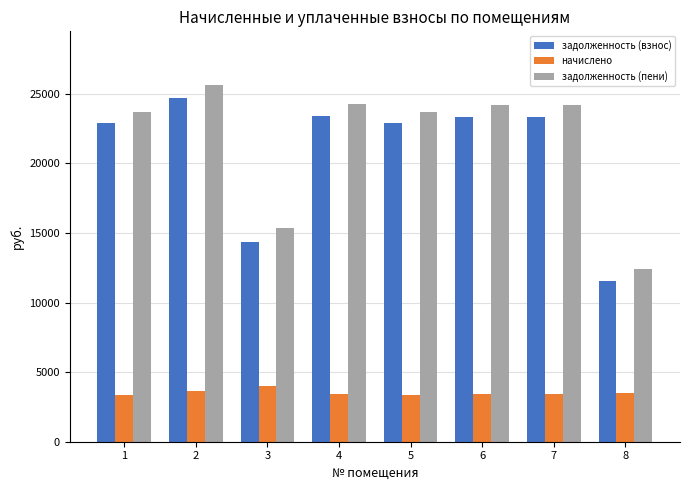

What is the highest value of the начислено series?

4032.6